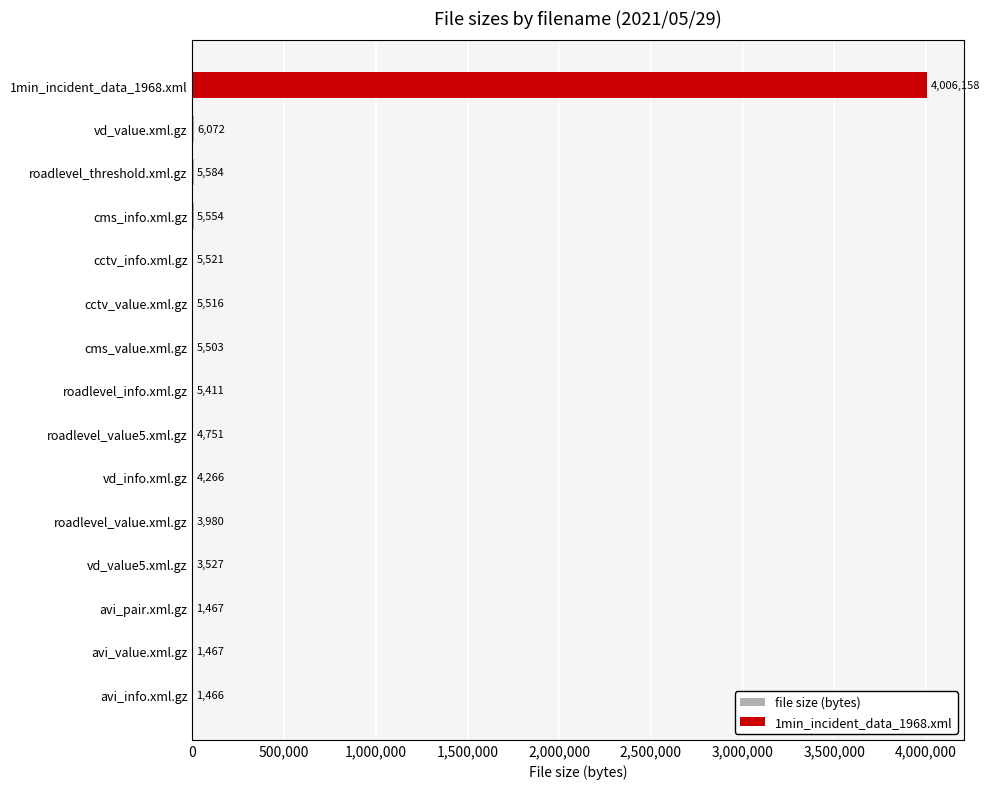

What is the ratio of the value at roadlevel_threshold.xml.gz to the value at vd_info.xml.gz?

1.3